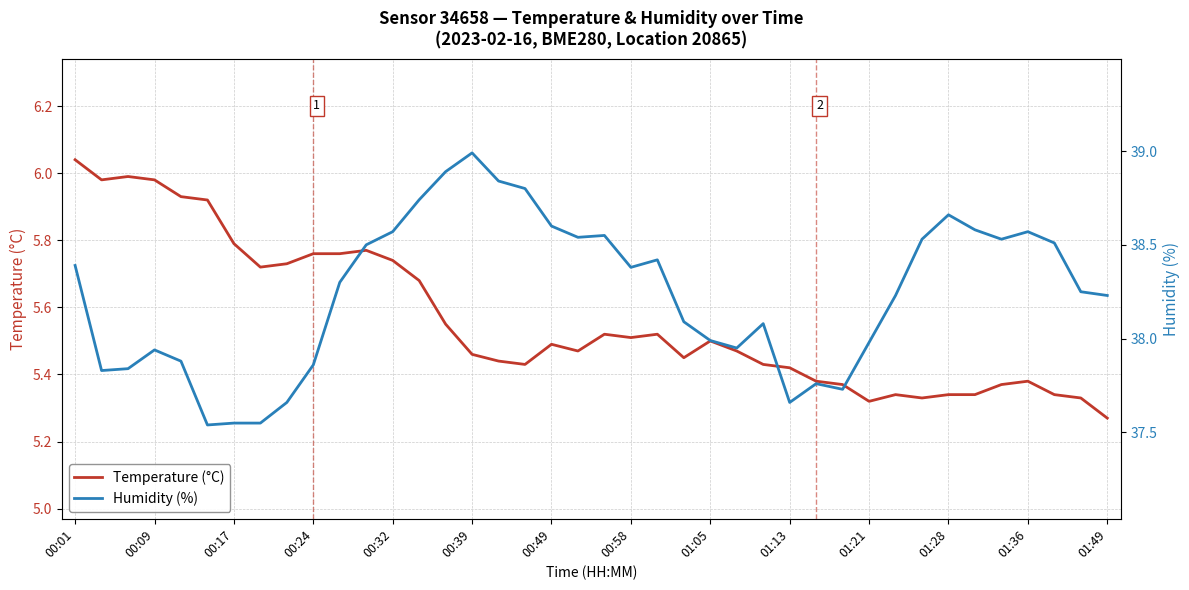

What is the lowest value of the Humidity (%) series?

37.5